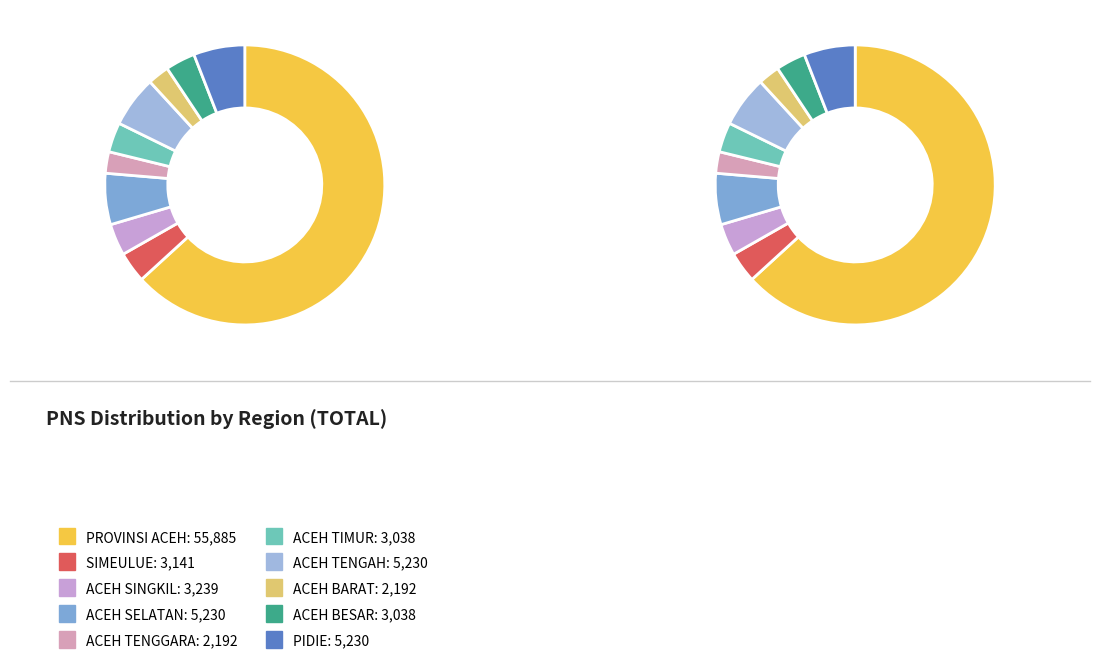

To the nearest percent, what is the combined percentage of ACEH BESAR and ACEH TENGAH?

9%